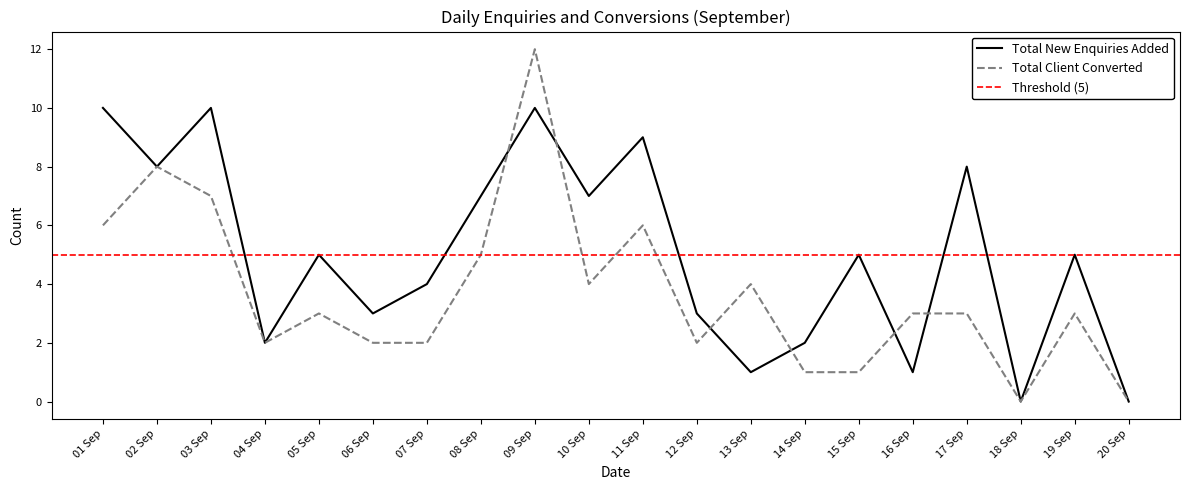

Which series has the largest total across all categories?

Total New Enquiries Added